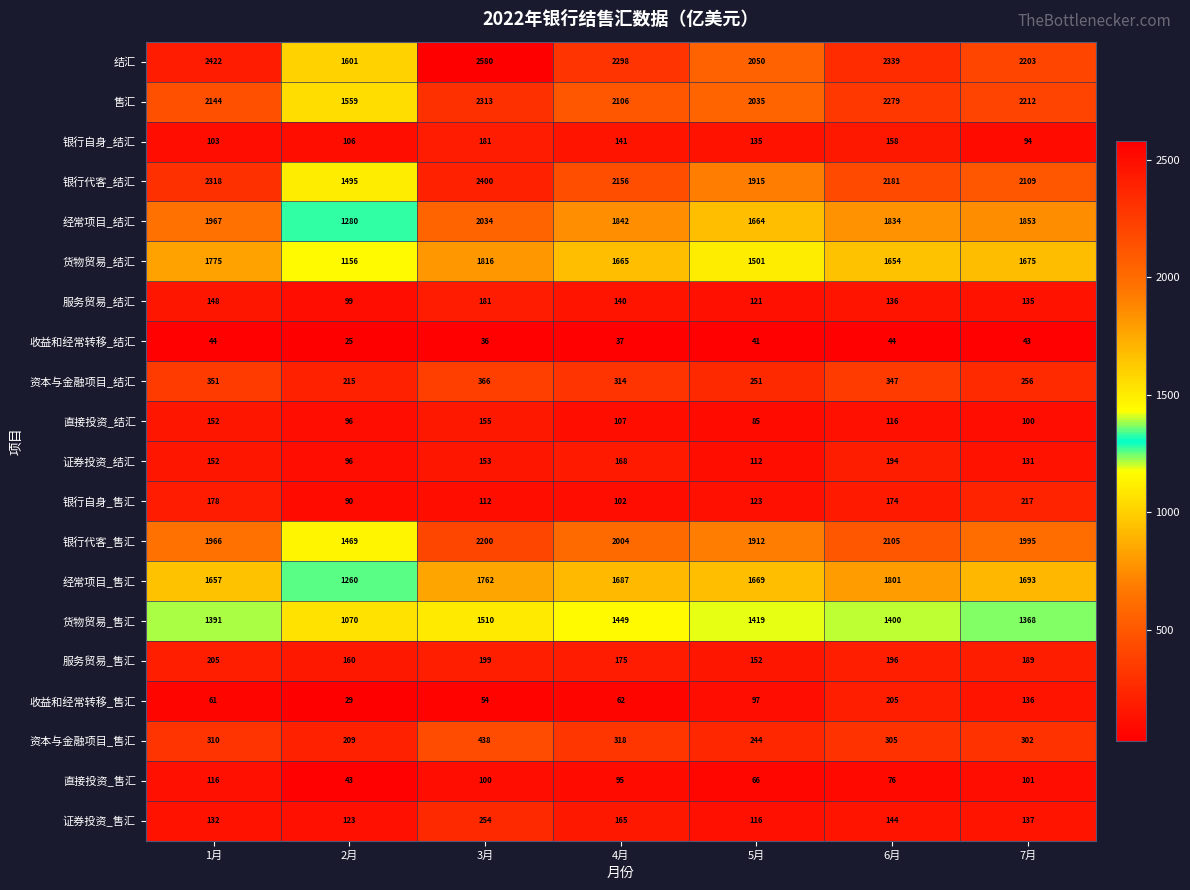

Which series has the largest total across all categories?

结汇